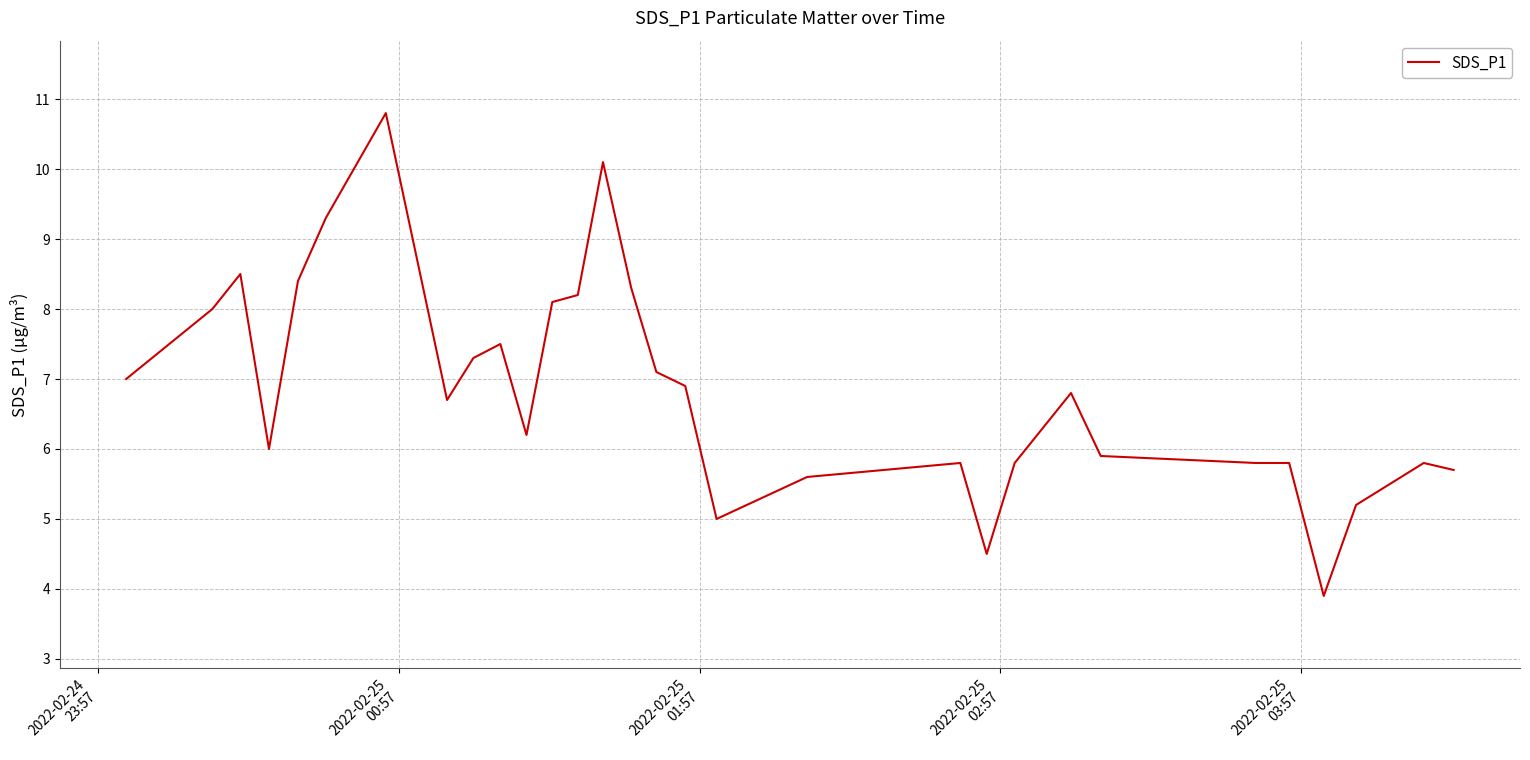

How many distinct data groups are displayed?

1